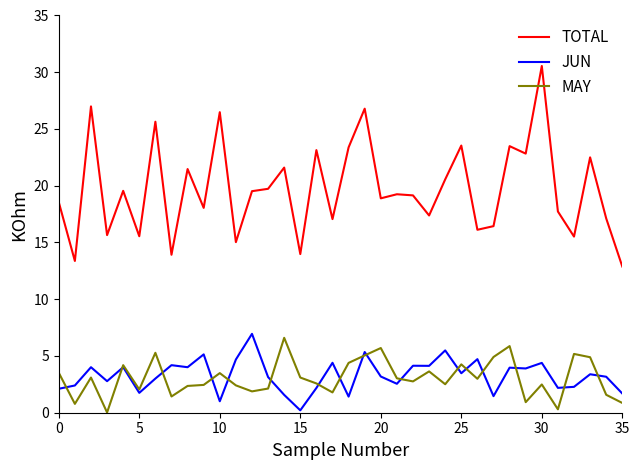

True or false: TOTAL and MAY intersect in this chart.

False